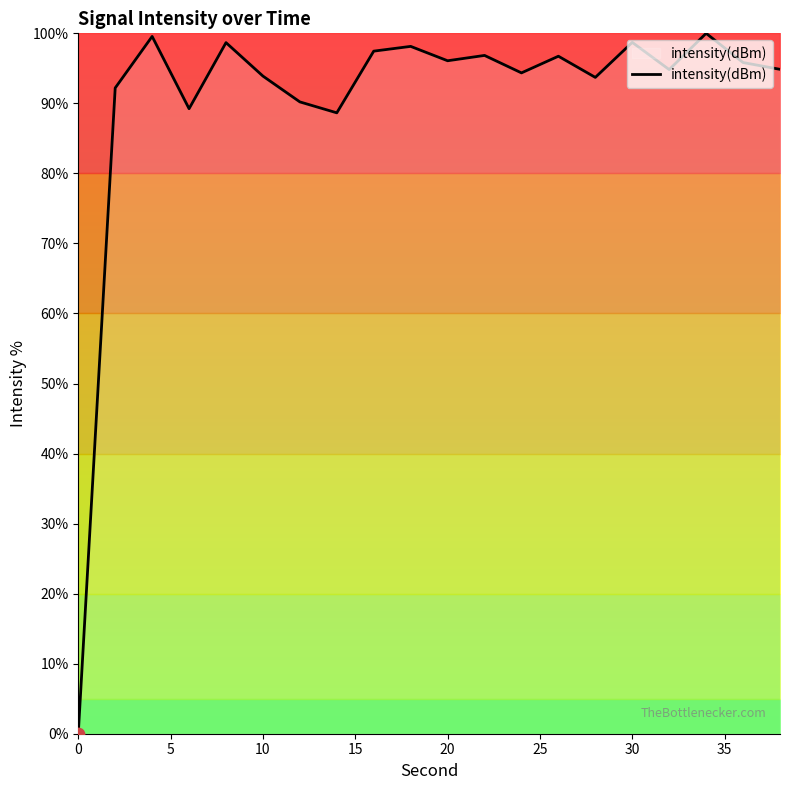

What is the difference between the maximum and minimum values?

100.0